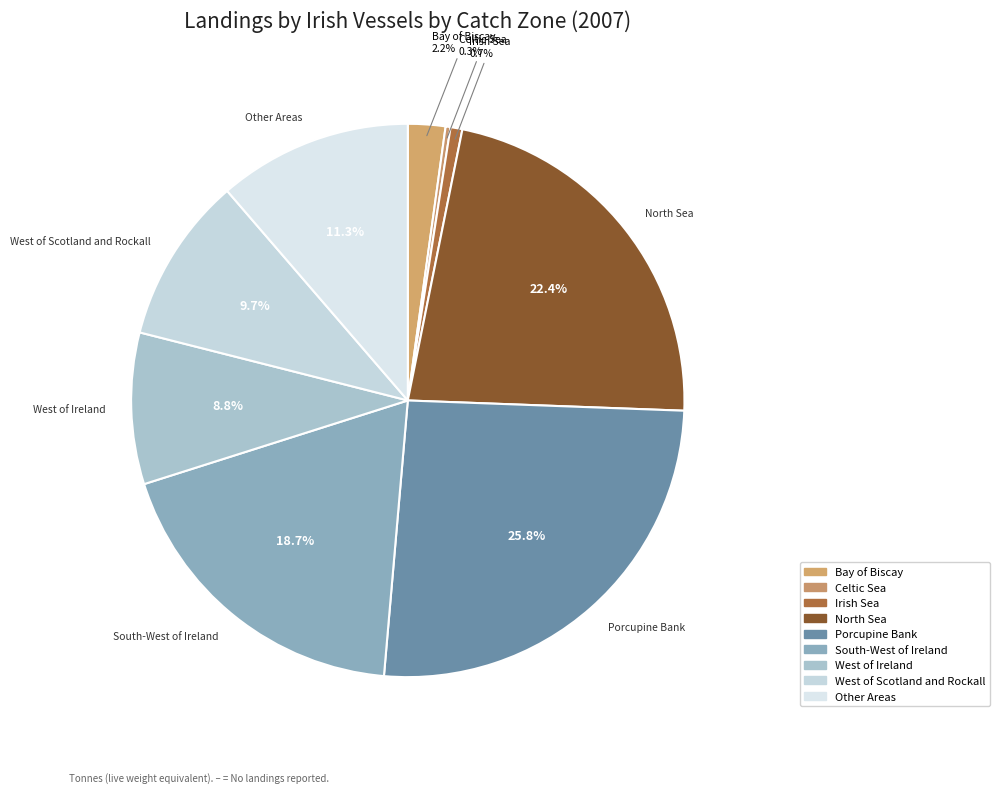

To the nearest percent, what portion does Other Areas represent?

11%